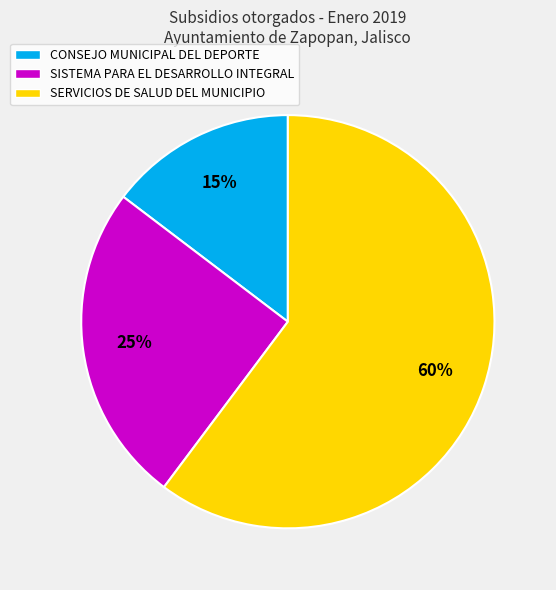

What is the ratio of the value at CONSEJO MUNICIPAL DEL DEPORTE to the value at SISTEMA PARA EL DESARROLLO INTEGRAL?

0.6